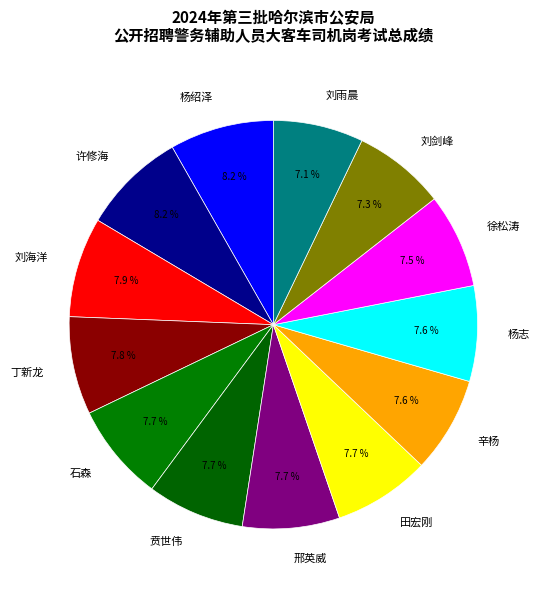

Does 贲世伟 account for over 50% of the chart?

No